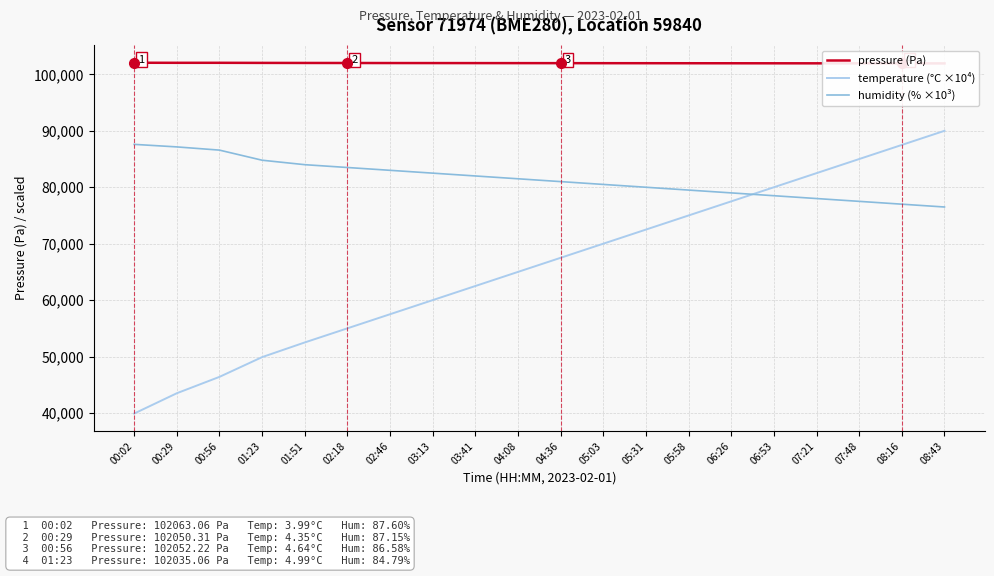

What is the value of the pressure (Pa) point at the 3rd from the left?

102052.2